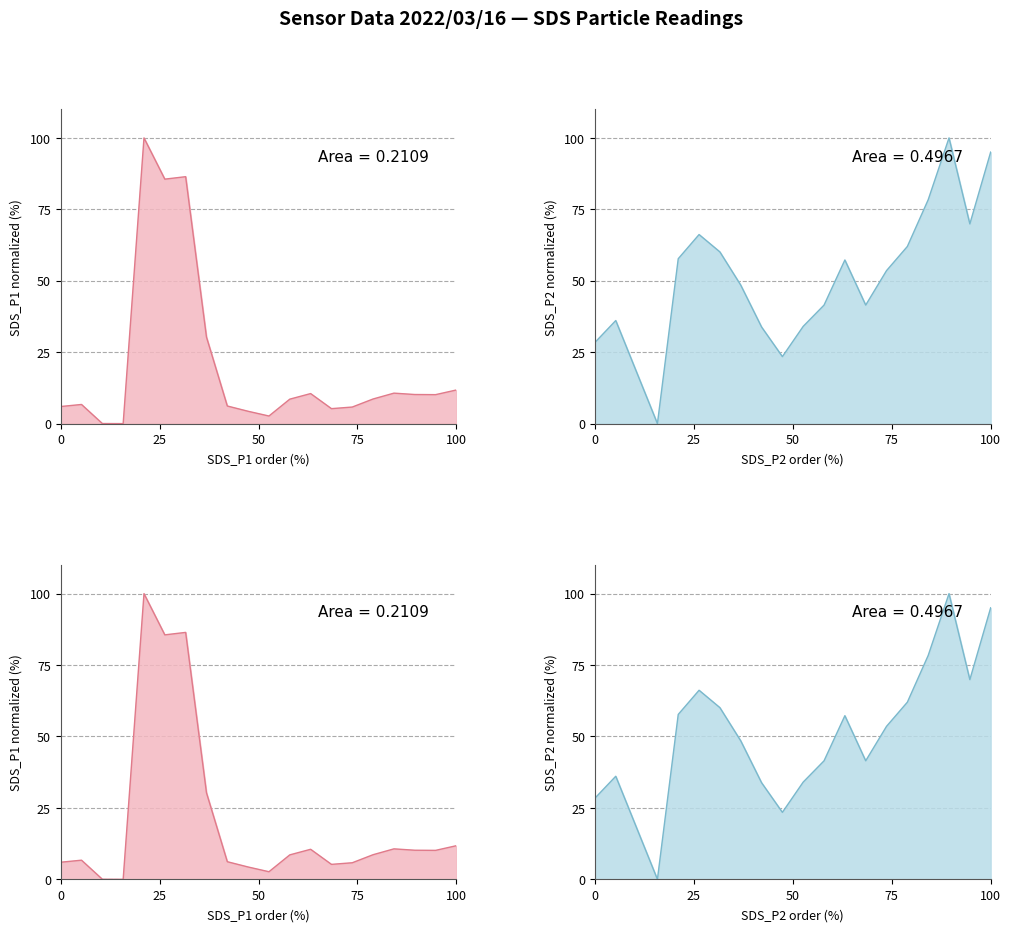

Which series has the widest spread of values?

SDS_P1